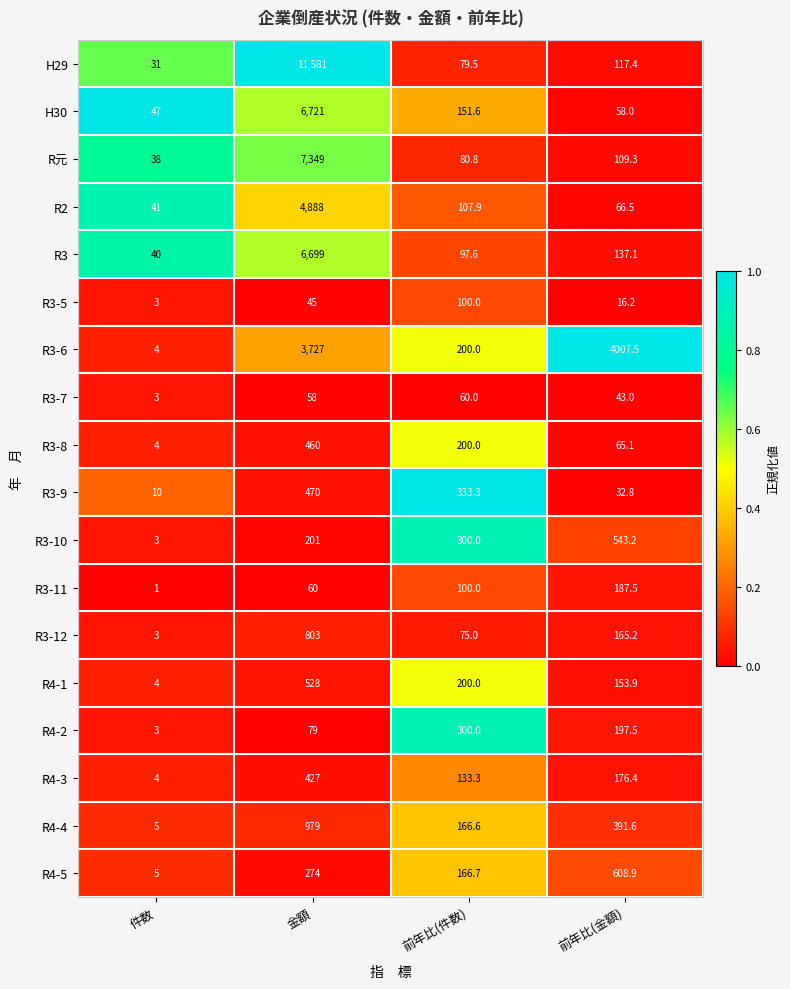

Which series has the largest total across all categories?

H29